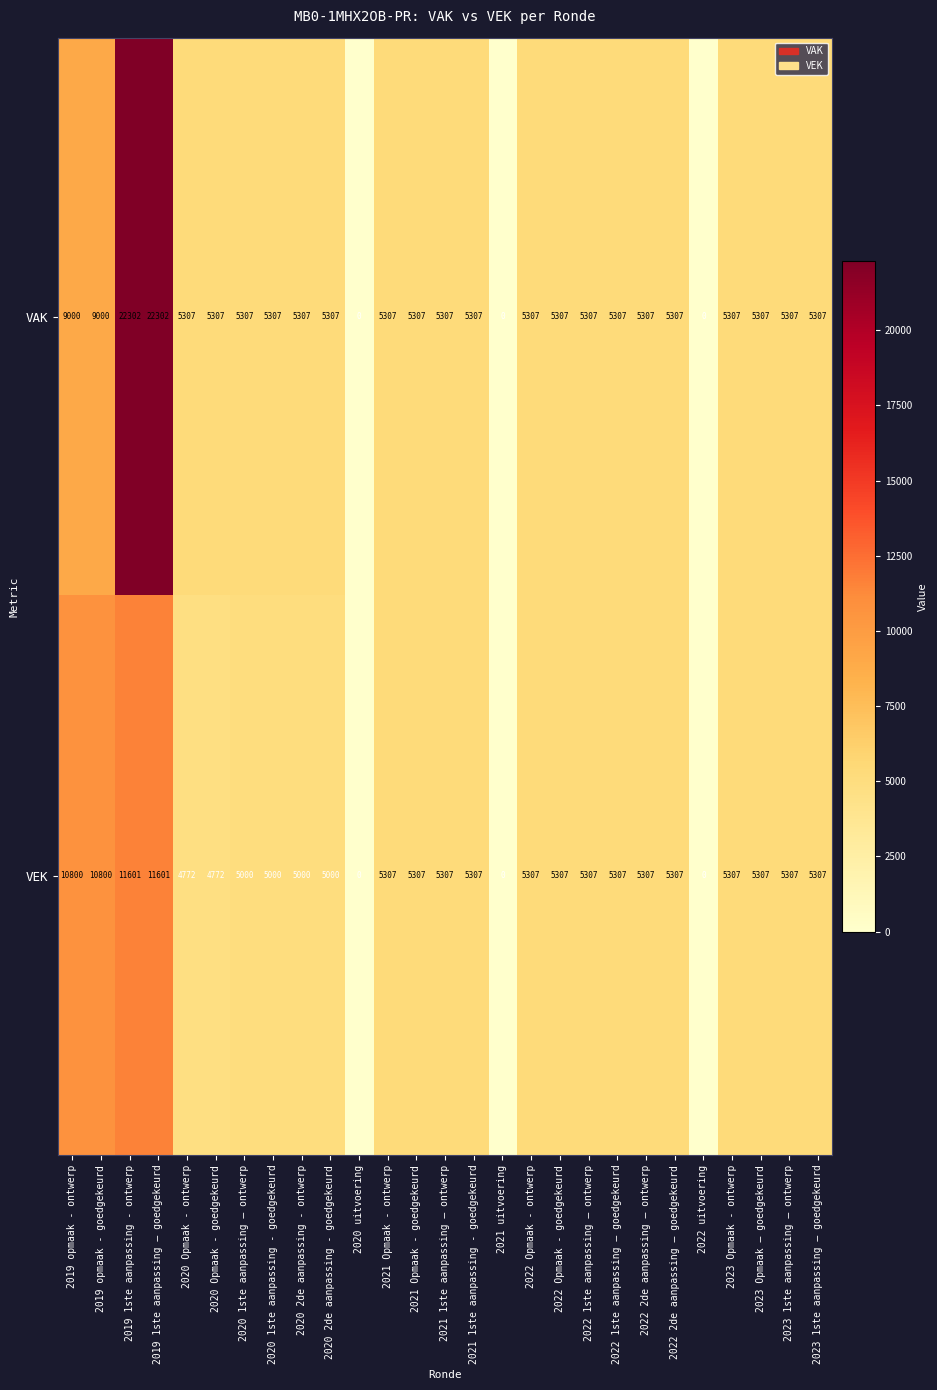

Rank the series by their average value, from highest to lowest.

VAK, VEK